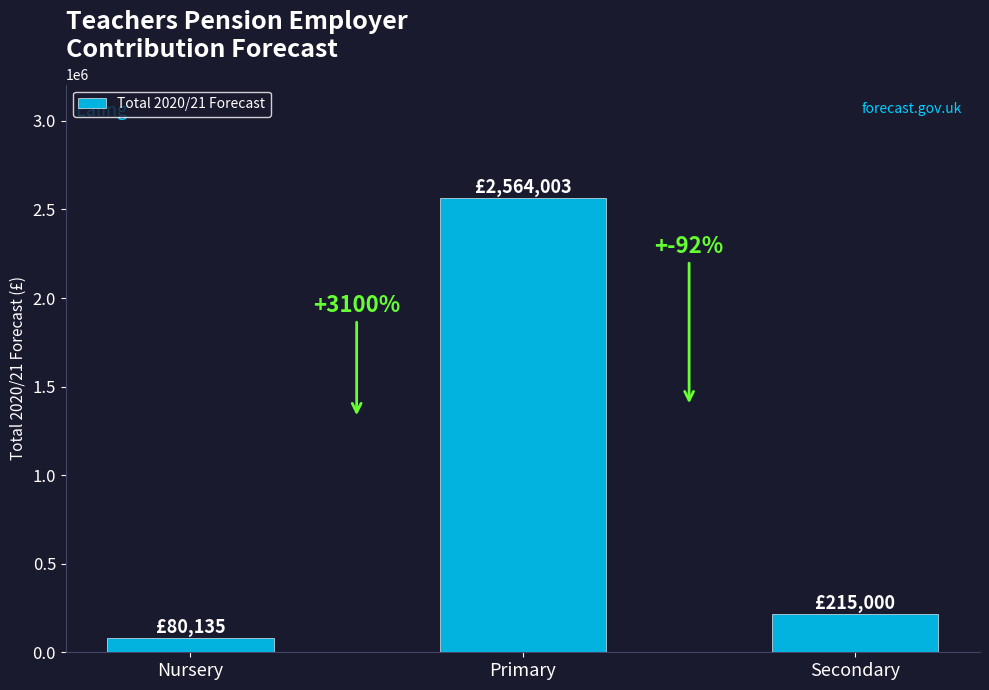

List the labels in order of value, smallest first.

Nursery, Secondary, Primary